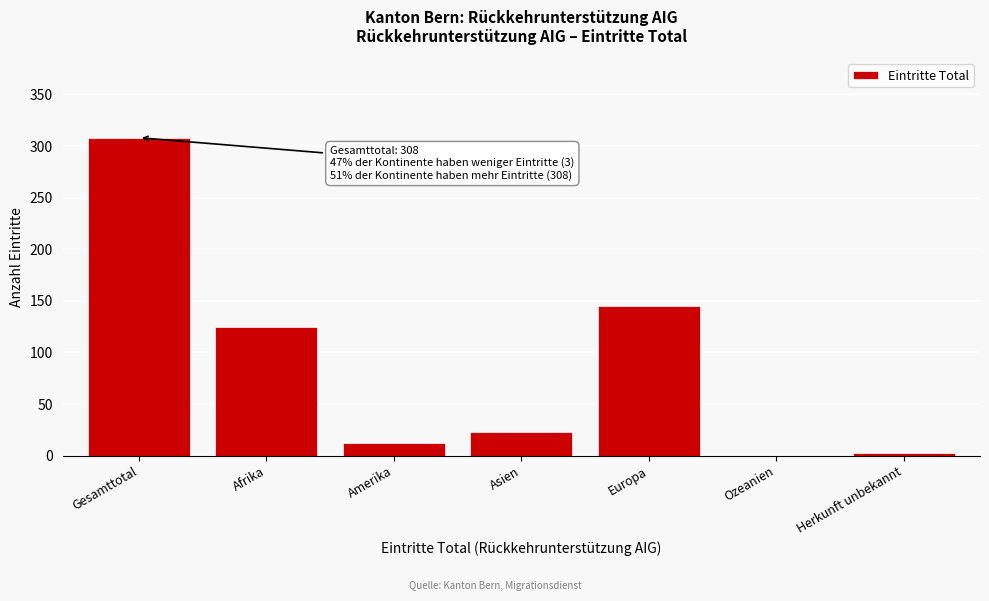

Reading right to left, what are all the values shown in this chart?

Herkunft unbekannt=3	Ozeanien=0	Europa=145	Asien=23	Amerika=12	Afrika=125	Gesamttotal=308